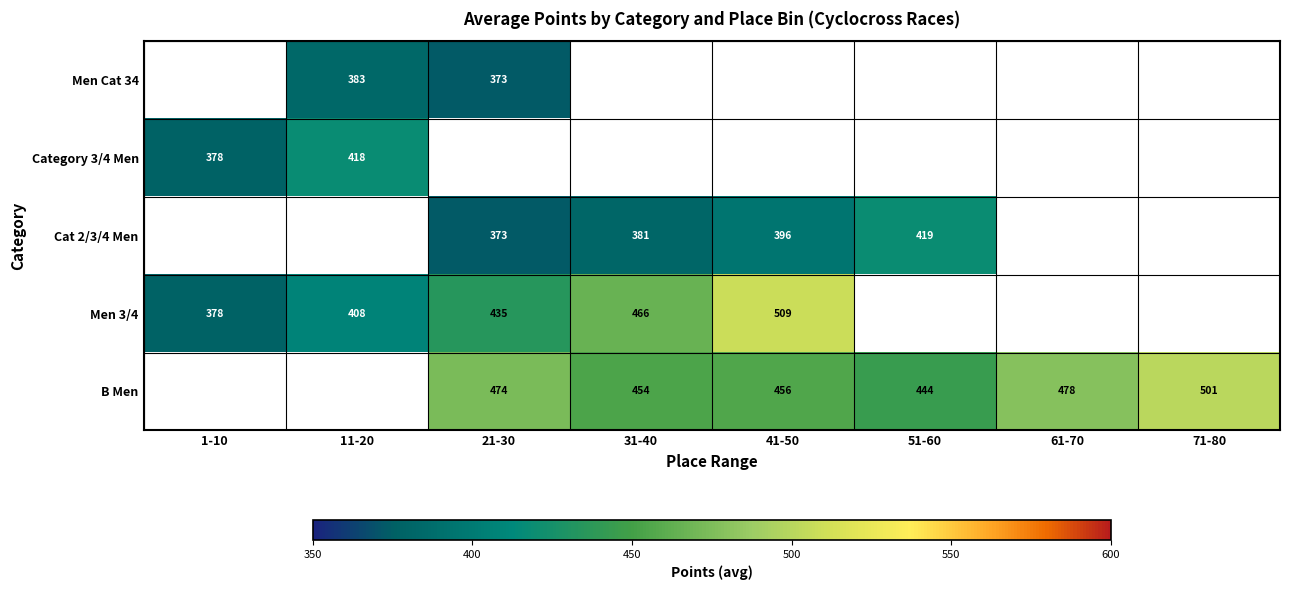

Is the value of B Men at 61-70 greater than the value of Men Cat 34 at 1-10?

No